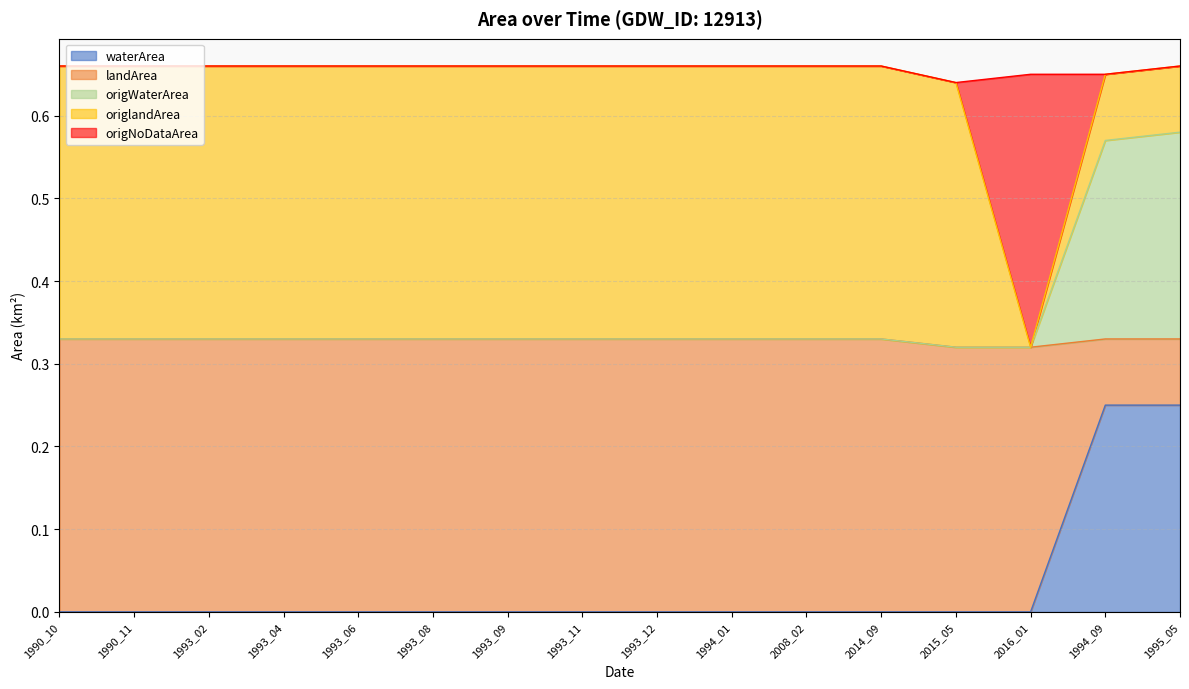

Does the chart display data point markers on the line(s)?

No